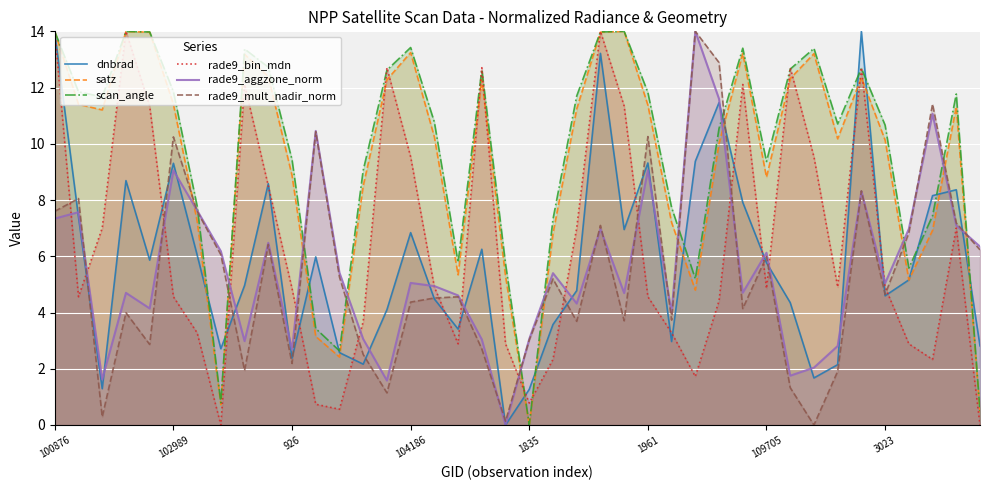

Does the chart display data point markers on the line(s)?

No